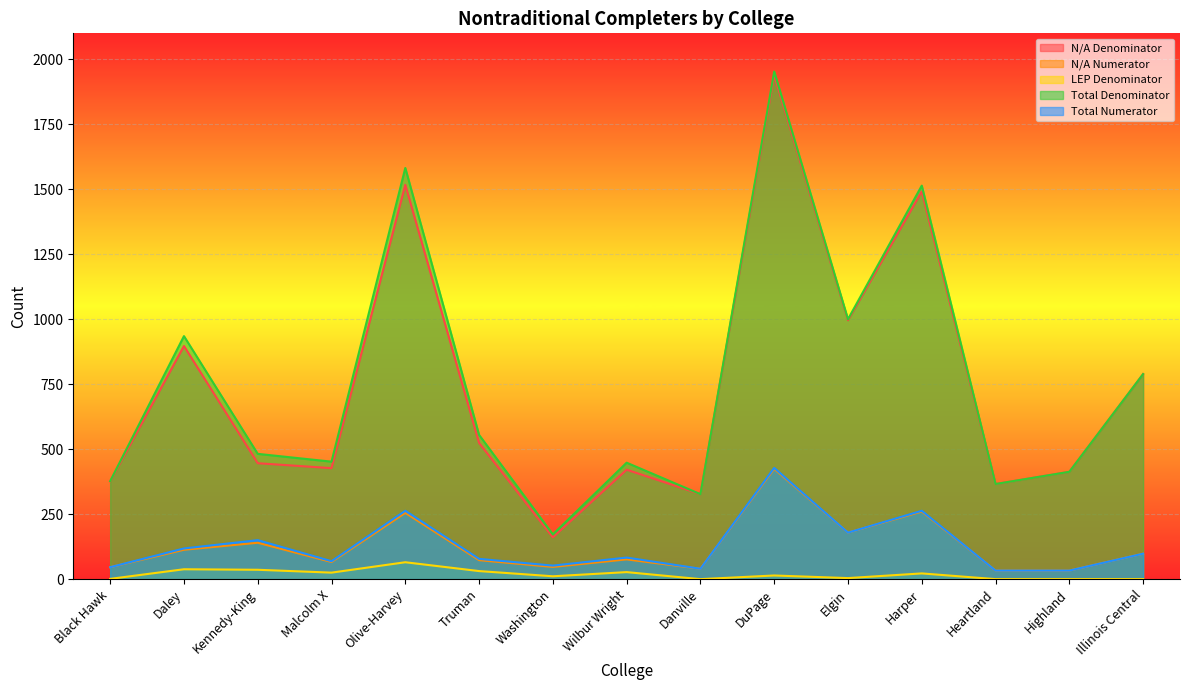

What position from the right is Washington?

9